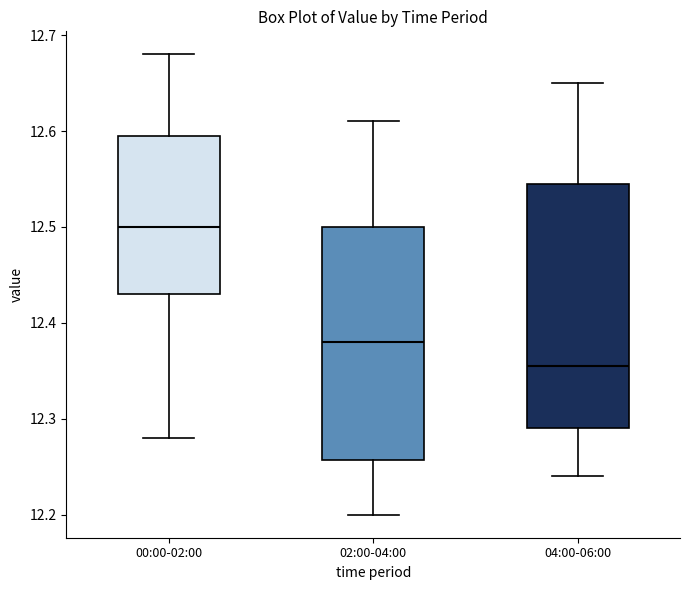

Where is the lower edge of the box for 02:00-04:00 on the y-axis? The values are not printed on the chart, so give them approximately, as read against the axis.

12.26